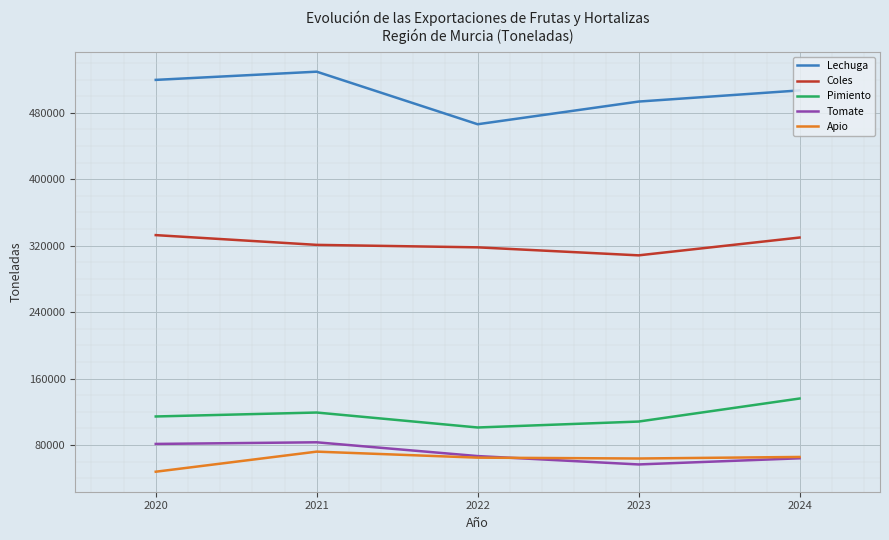

What is the spread (max minus min) of values at 2024?

442874